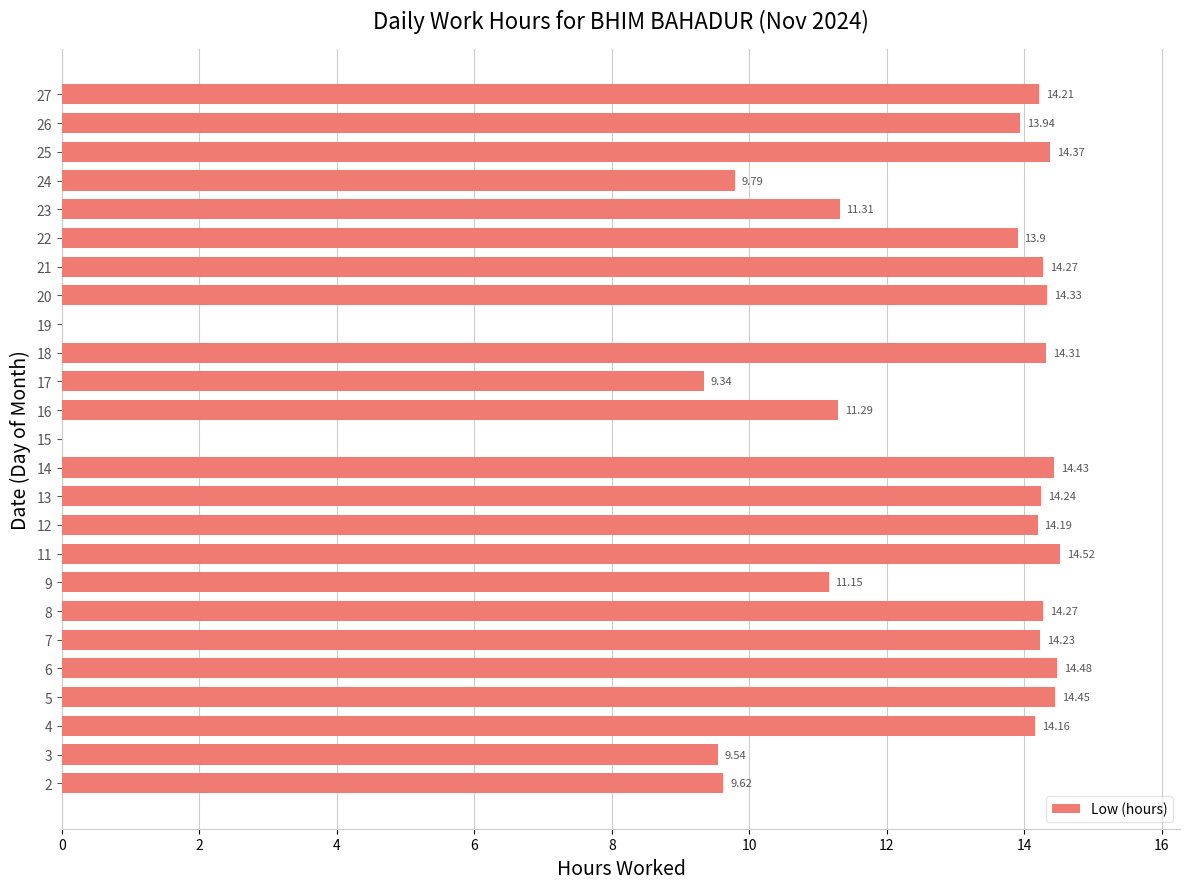

At which label is the value closest to 7?

17